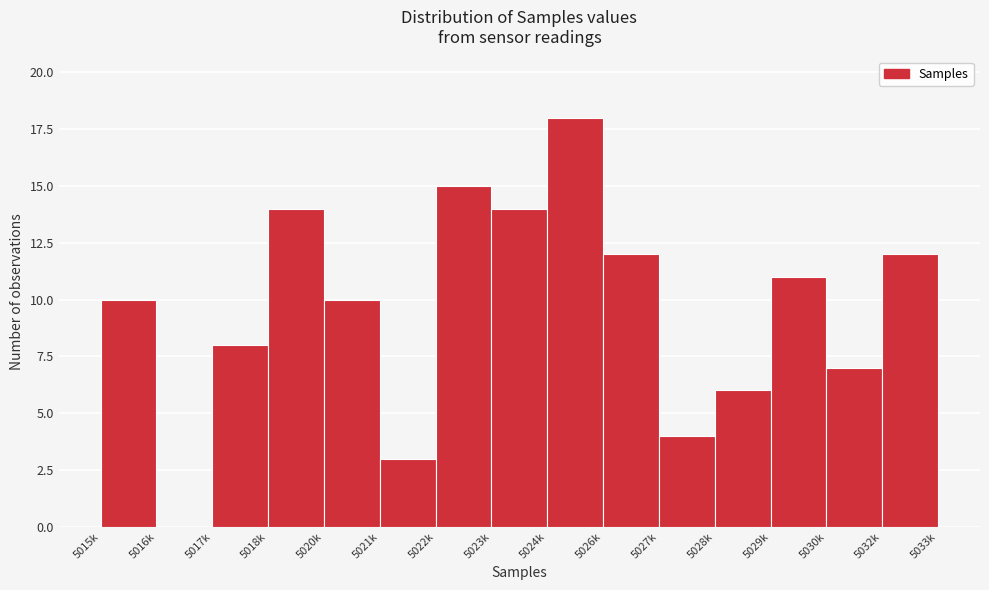

Reading left to right, list all the values displayed in this chart.

5015k=10	5016k=0	5017k=8	5018k=14	5020k=10	5021k=3	5022k=15	5023k=14	5024k=18	5026k=12	5027k=4	5028k=6	5029k=11	5030k=7	5032k=12